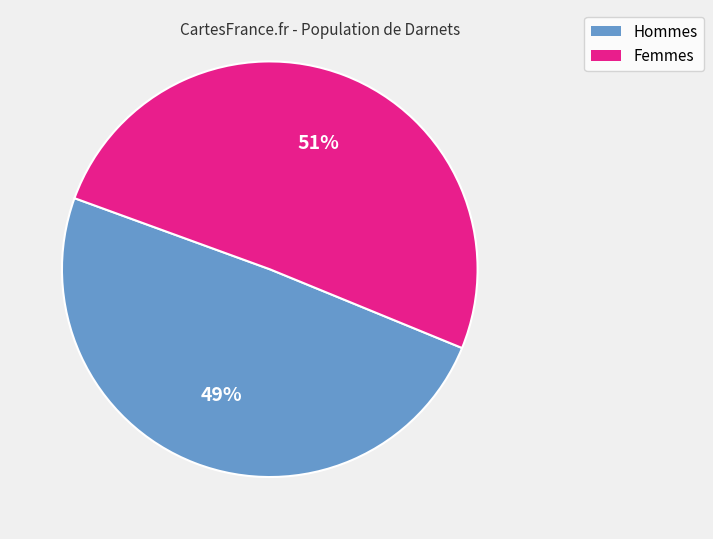

To the nearest percent, what is the average slice percentage?

50%